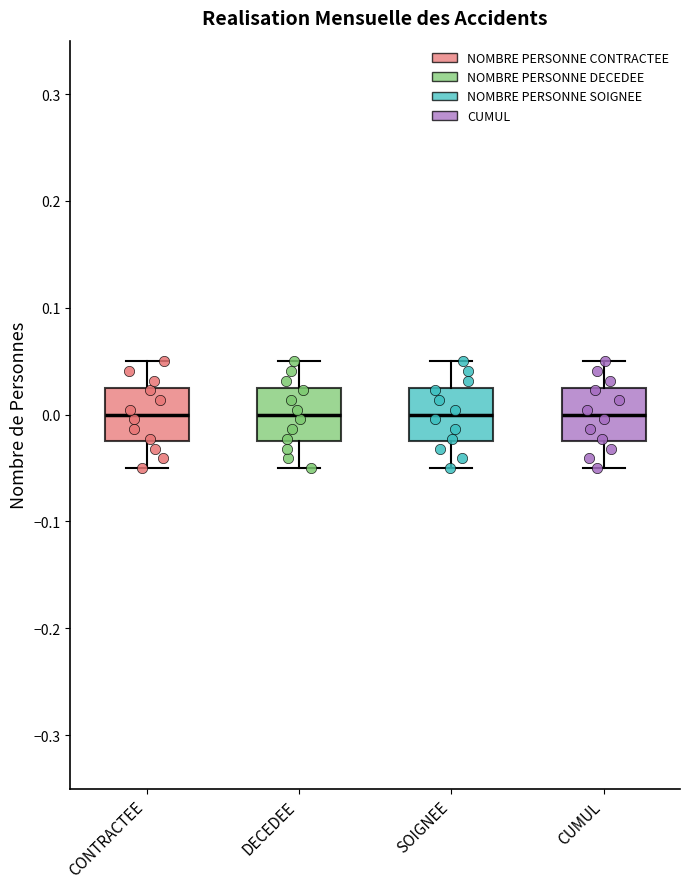

Where does the lower whisker of the box for DECEDEE end on the y-axis? The values are not printed on the chart, so give them approximately, as read against the axis.

-0.05